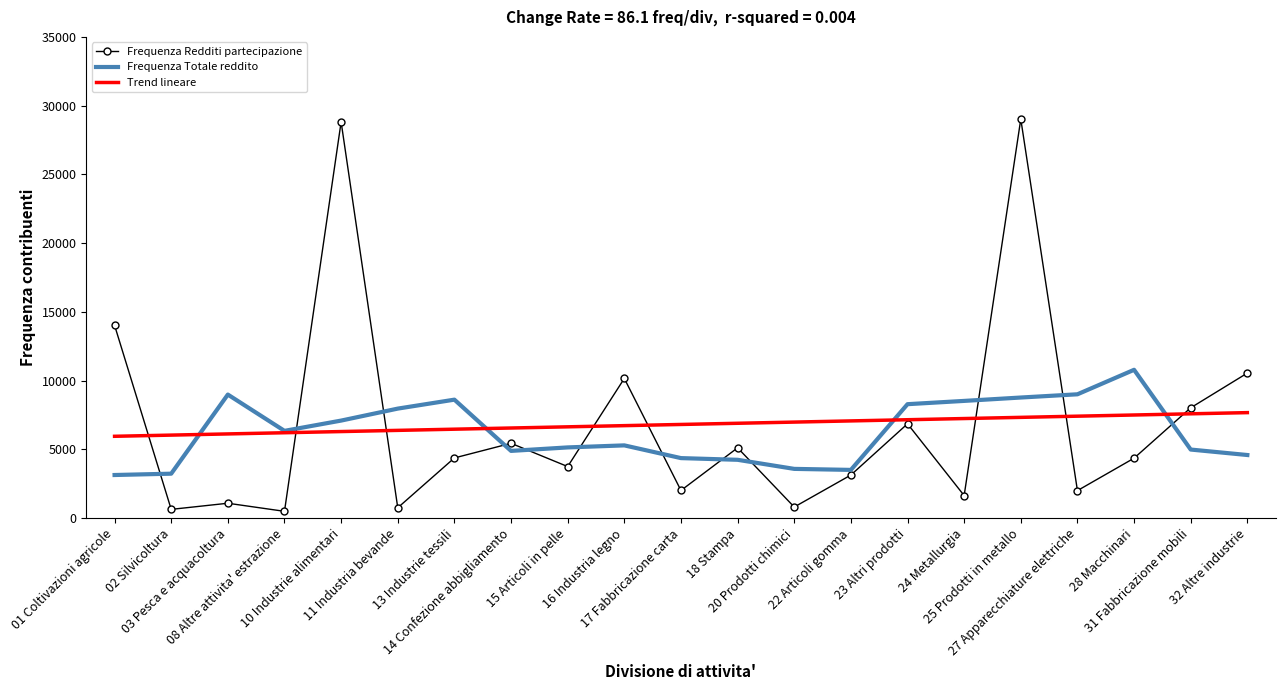

List the series in order of their peak value, lowest first.

Trend lineare, Frequenza Totale reddito, Frequenza Redditi partecipazione